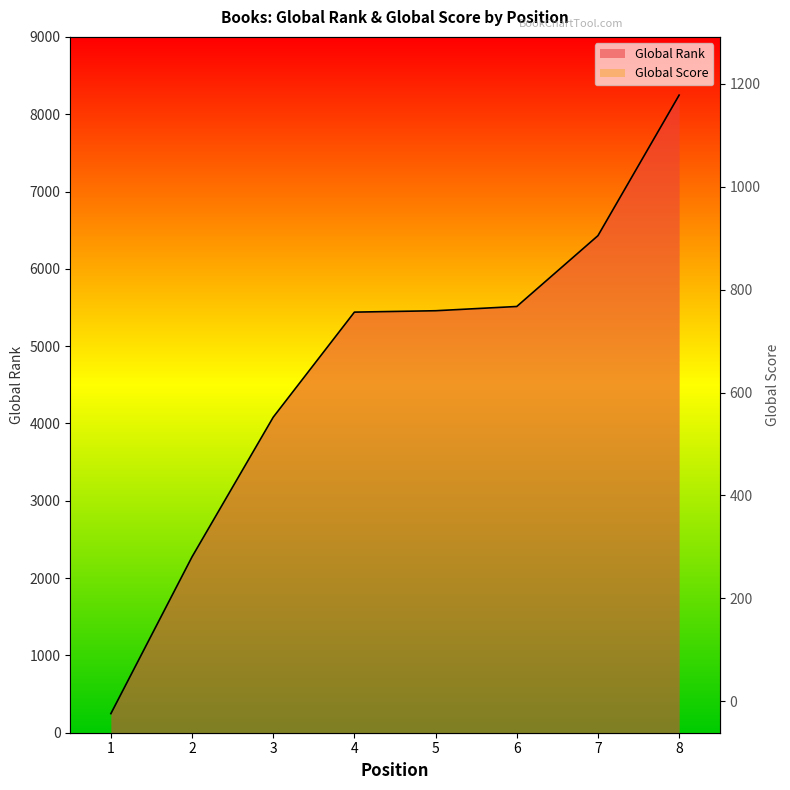

Reading left to right, what are all the values shown in this chart?

Global Rank: 247	2275	4081	5440	5458	5513	6429	8247
Global Score: 1230	159	99	75	74	73	59	39